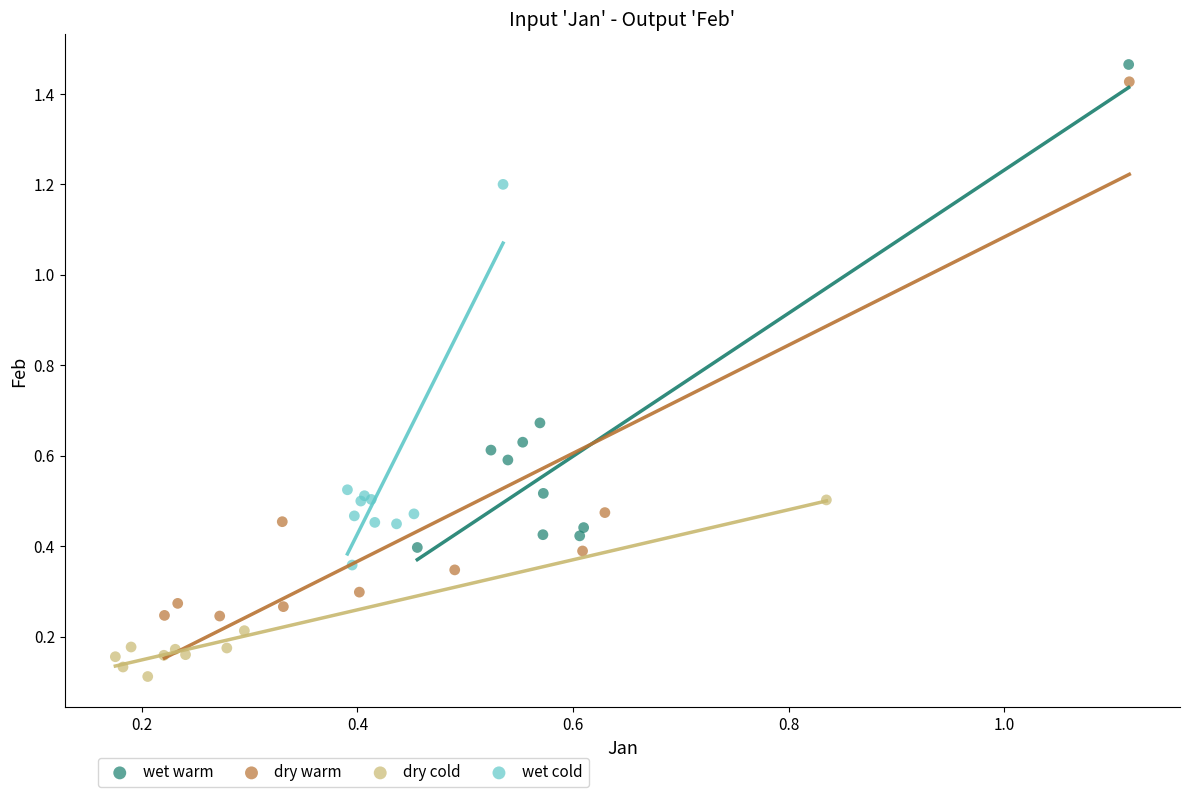

Which series reaches the minimum Y coordinate?

dry cold